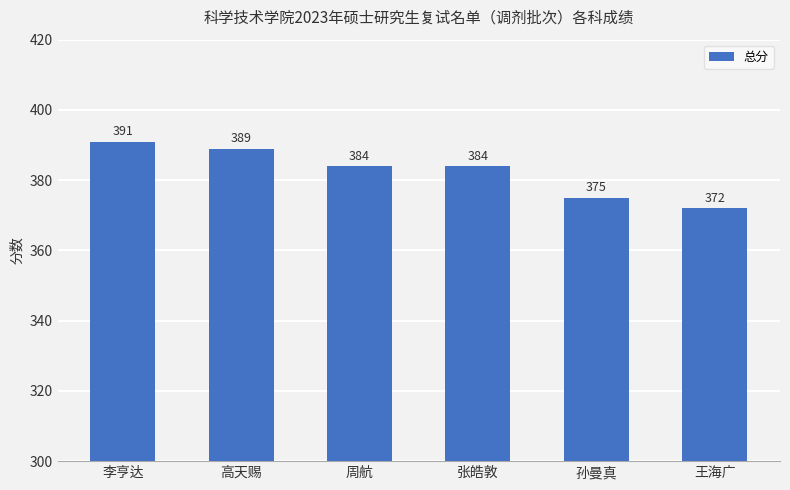

Reading right to left, list all the values displayed in this chart.

王海广=372	孙曼真=375	张皓敦=384	周航=384	高天赐=389	李亨达=391